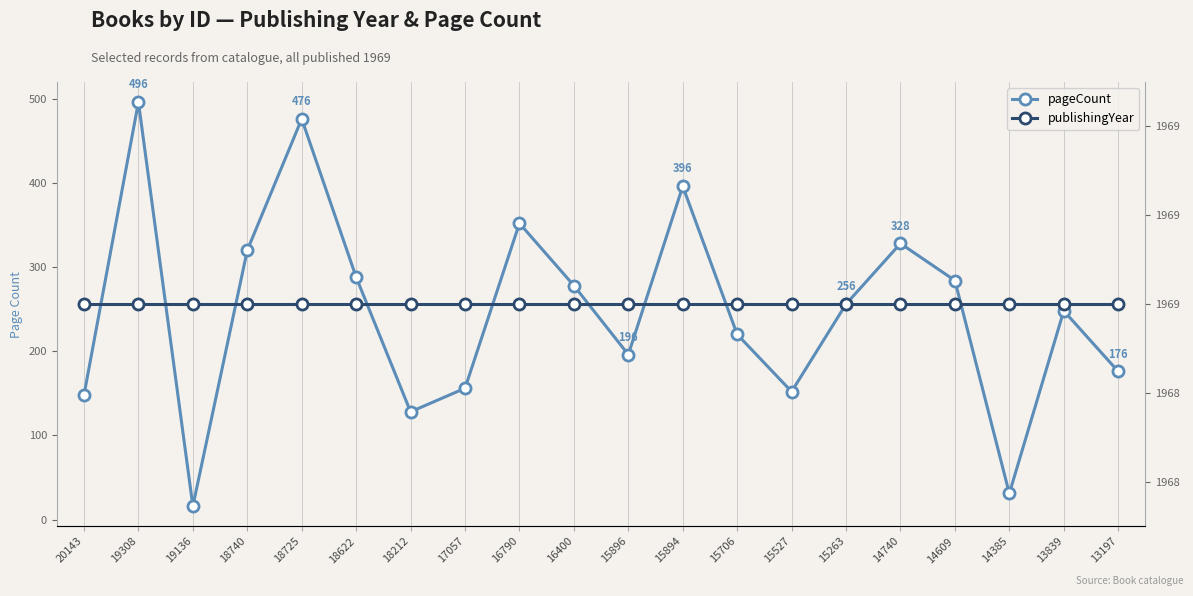

What is the difference between the highest and lowest values at 16400?

1691